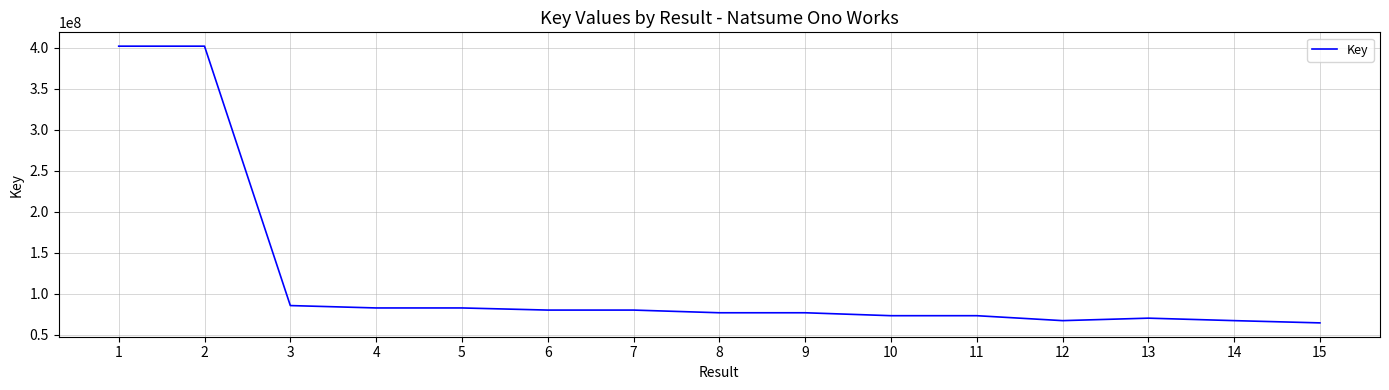

Is it true that the value at 8 is 34128324?

False